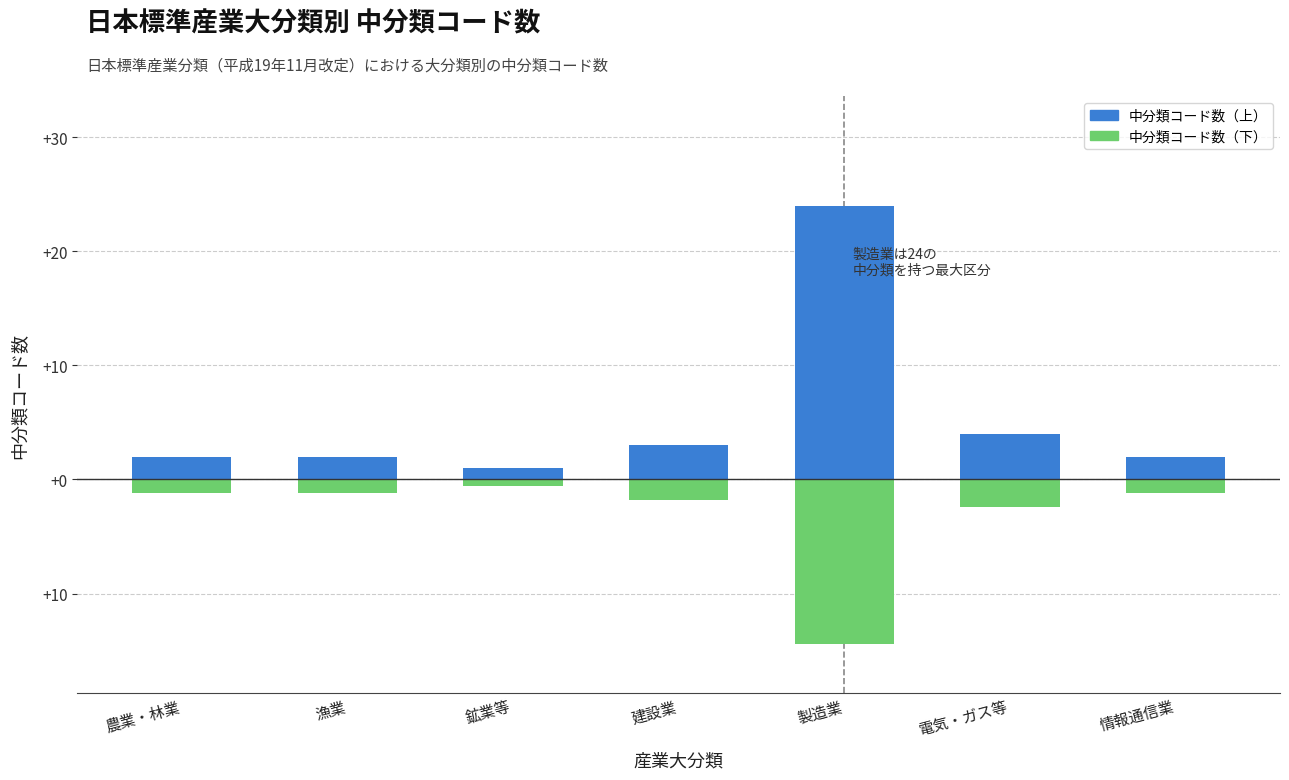

Which has a higher value, 鉱業等 or 農業・林業?

農業・林業